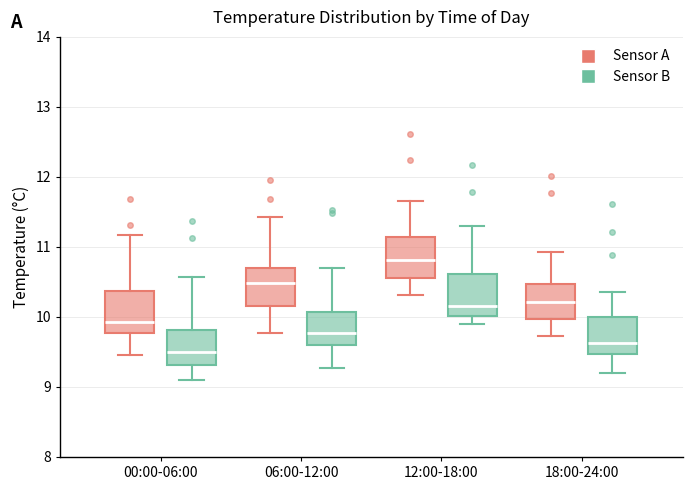

Where does the lower whisker of the box for 00:00-06:00 (Sensor A) end on the y-axis? The values are not printed on the chart, so give them approximately, as read against the axis.

9.5